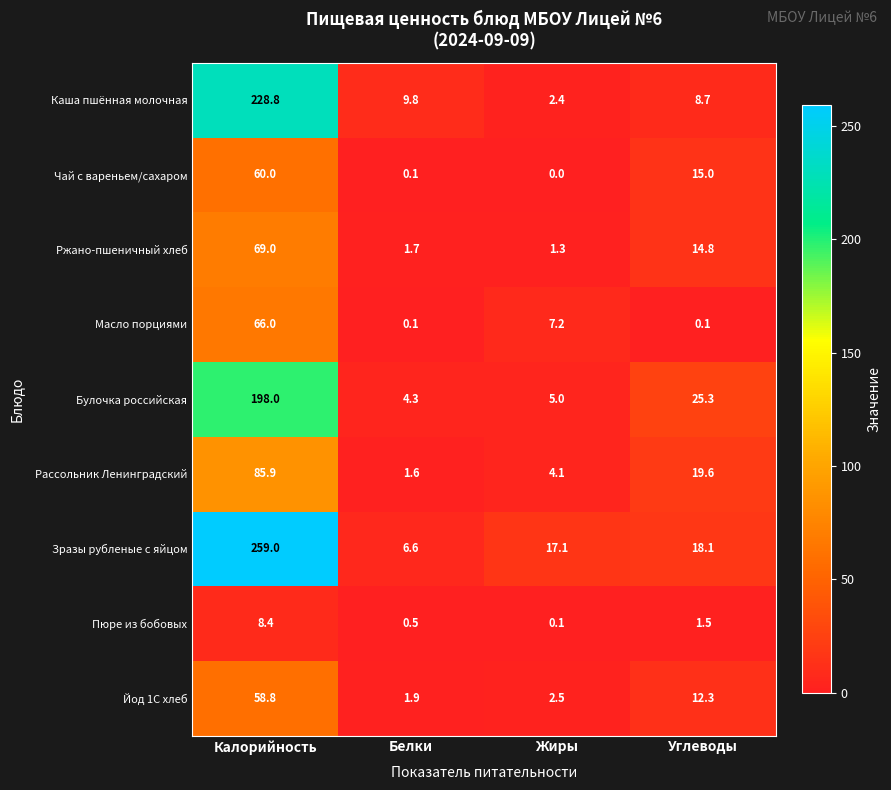

At which label does Булочка российская reach its peak?

Калорийность